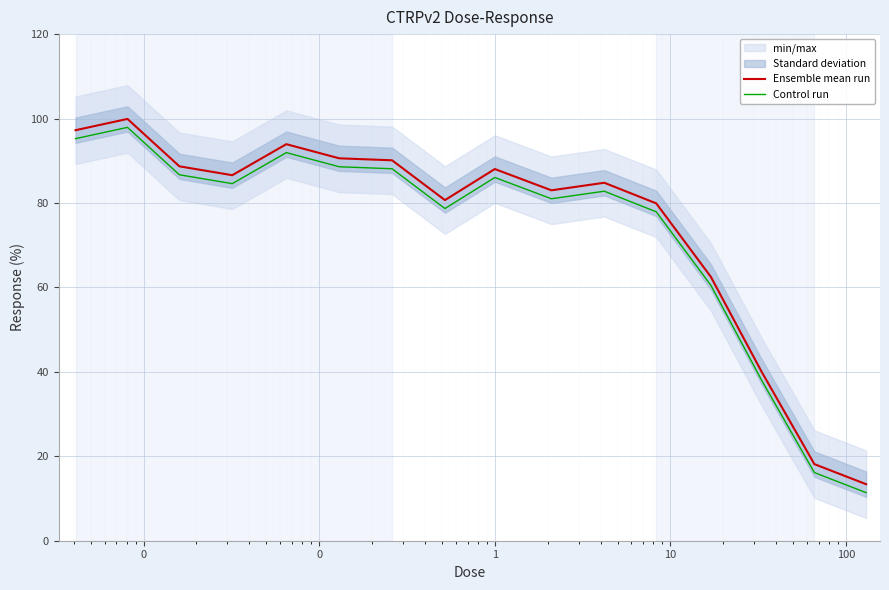

True or false: Ensemble mean run and Control run cross at least once.

False